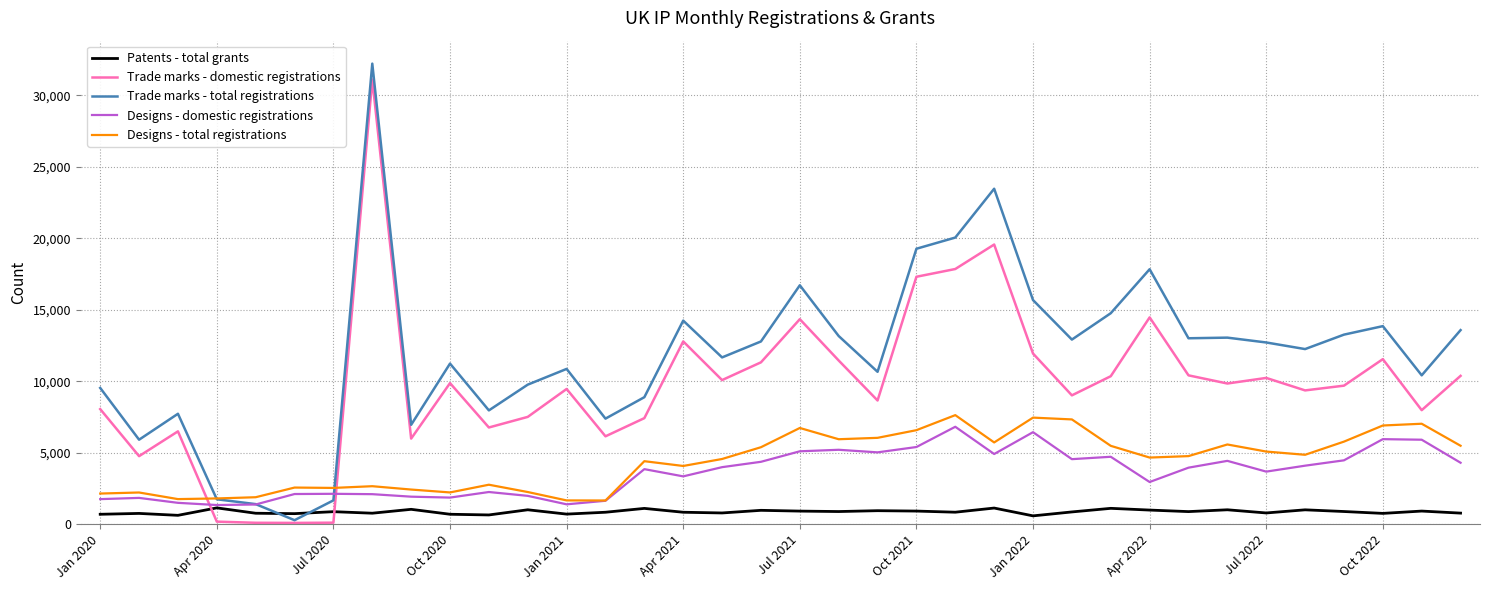

What is the highest value of the Trade marks - total registrations series?

32209